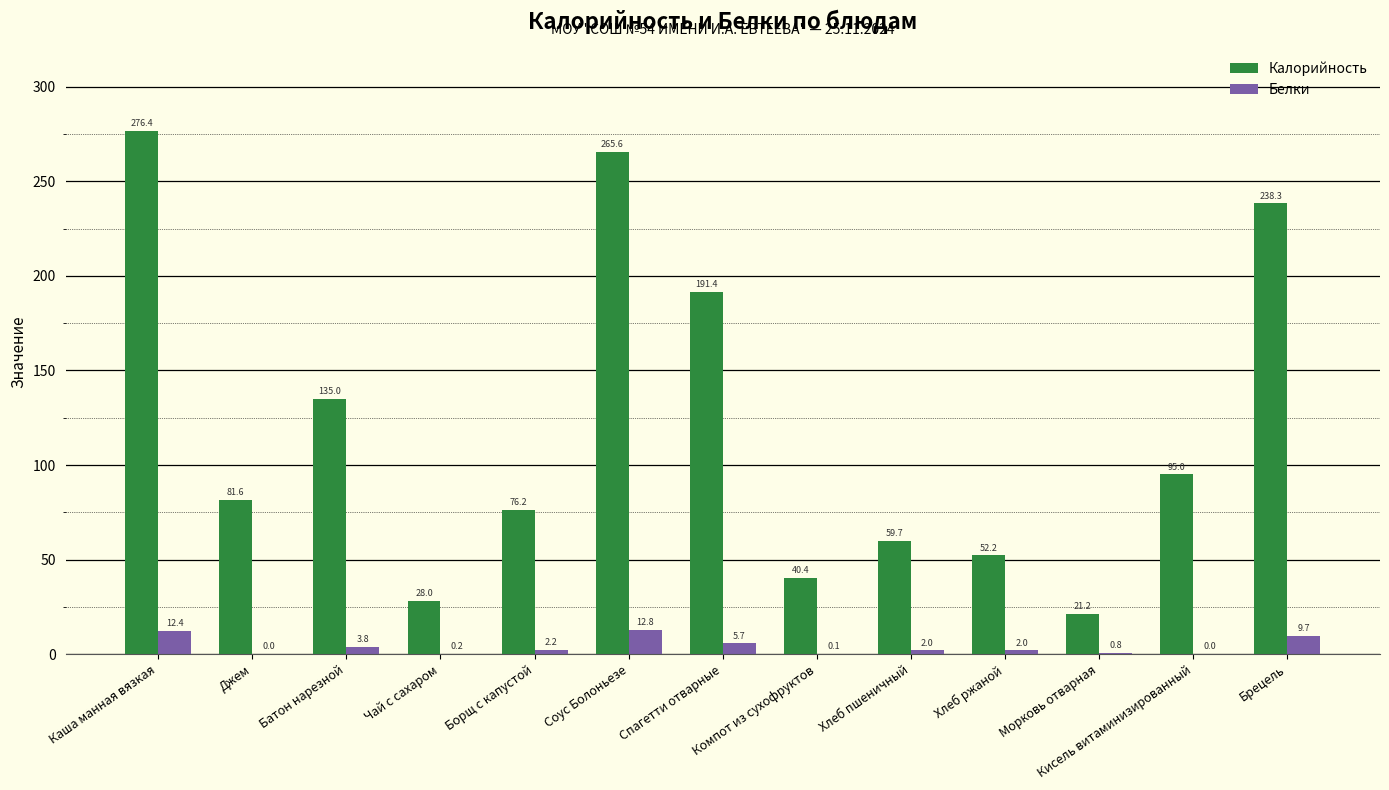

Is it true that Калорийность equals 28.0 at Чай с сахаром?

True